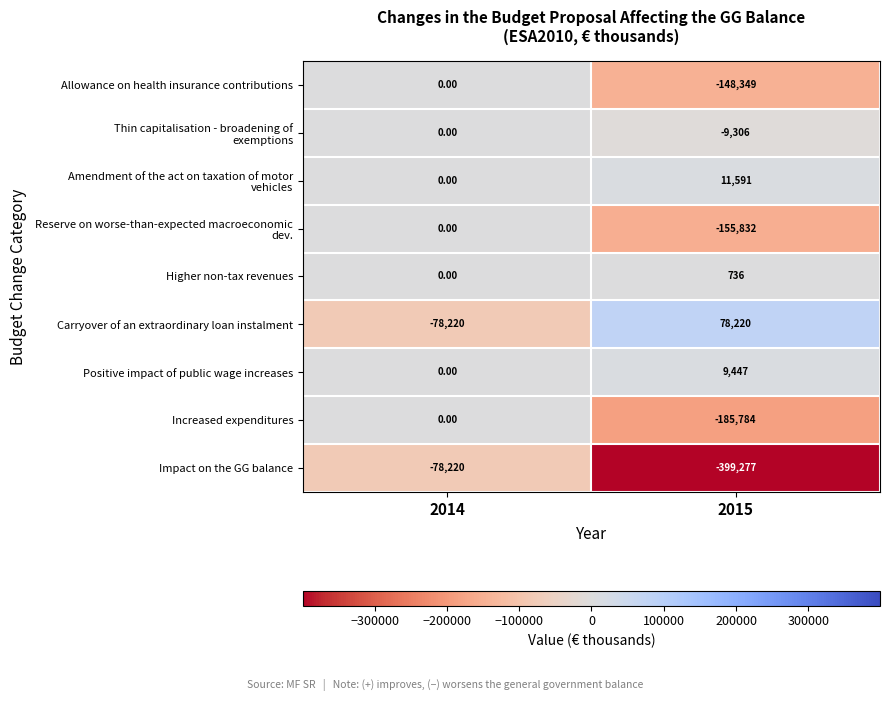

List the labels in order of Higher non-tax revenues value, smallest first.

2014, 2015